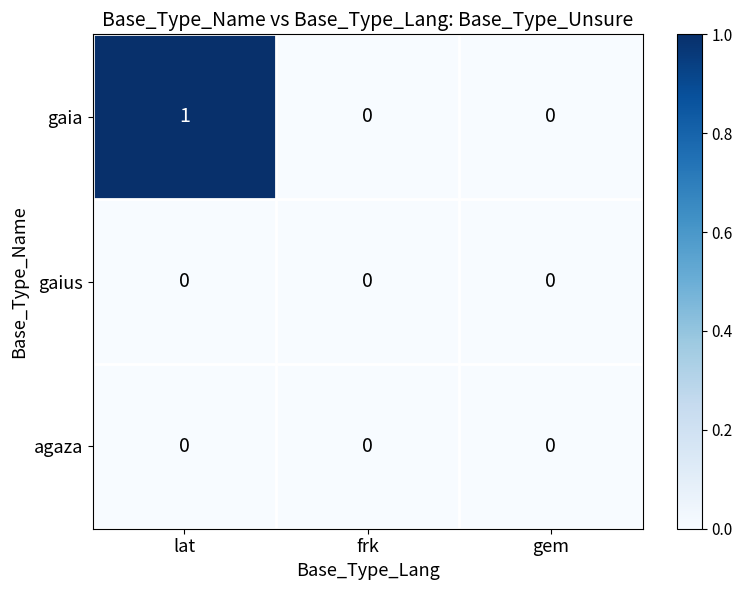

Which series has the widest spread of values?

gaia